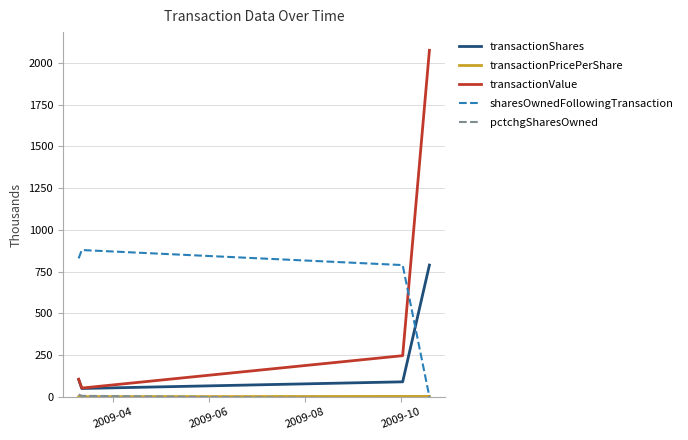

What is the difference between the second highest and minimum values in the transactionValue series?

194.0